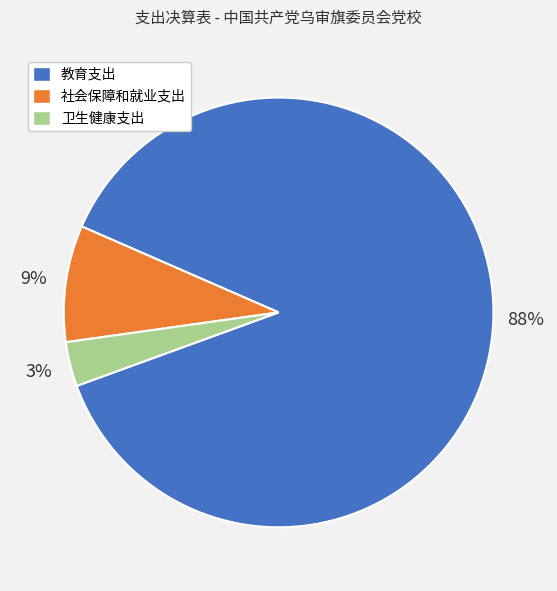

The 社会保障和就业支出 slice represents 9% of the pie. True or false?

True